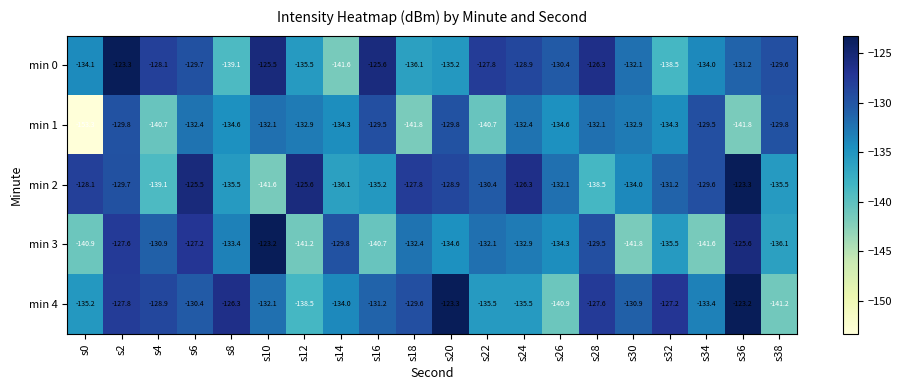

List the labels in order of min 1 value, smallest first.

s0, s18, s36, s4, s22, s8, s26, s14, s32, s12, s30, s6, s24, s10, s28, s2, s20, s38, s16, s34